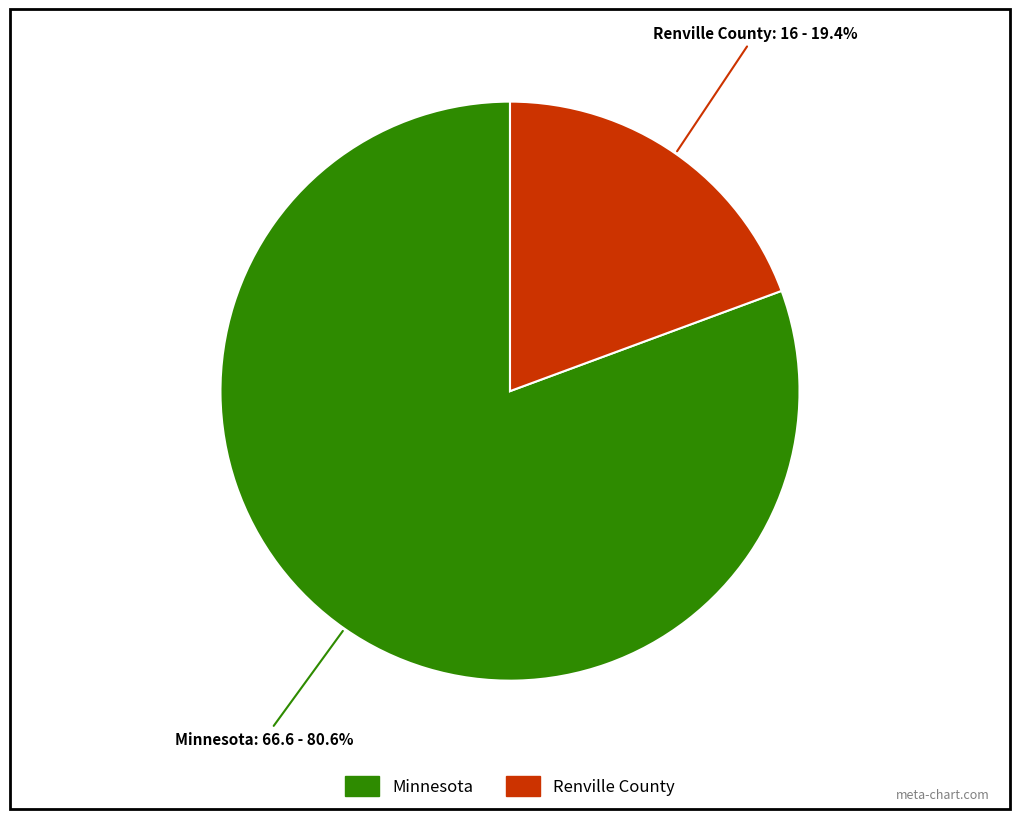

Rank the categories by value from lowest to highest.

Renville County, Minnesota